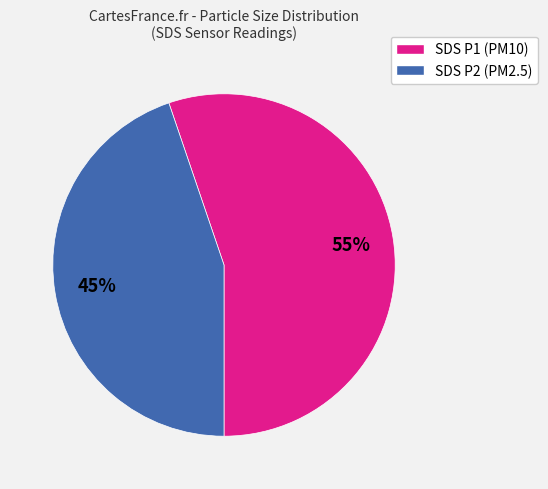

The SDS P2 (PM2.5) slice represents 50% of the pie. True or false?

False